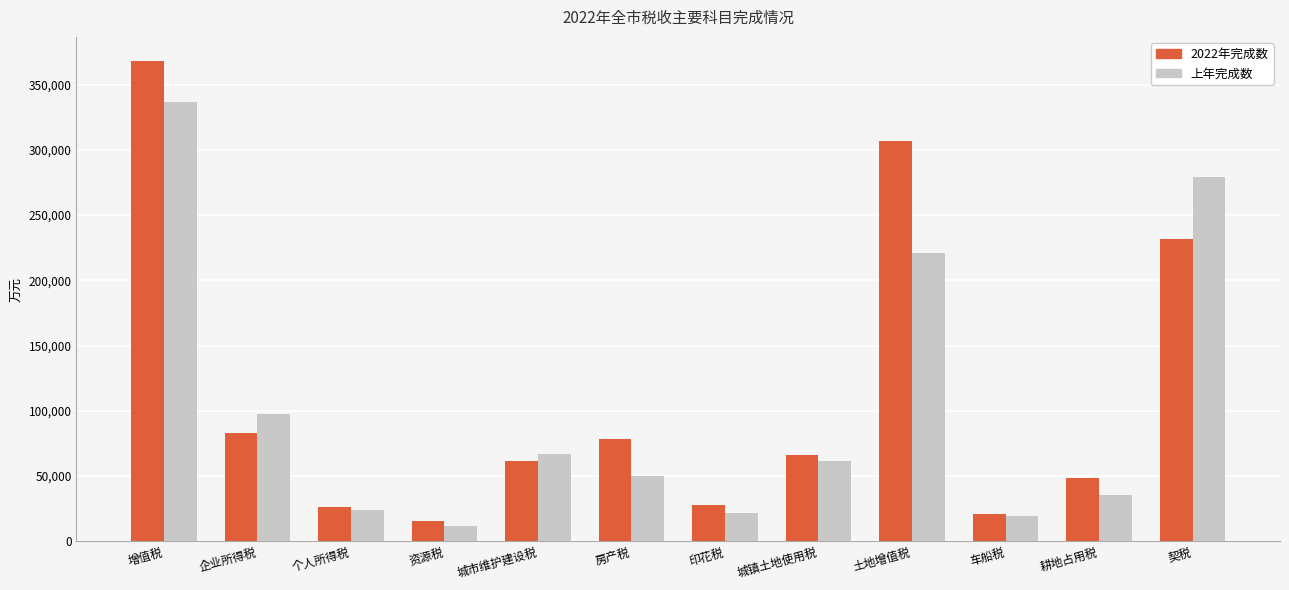

What is the label of the 4th bar from the left?

资源税